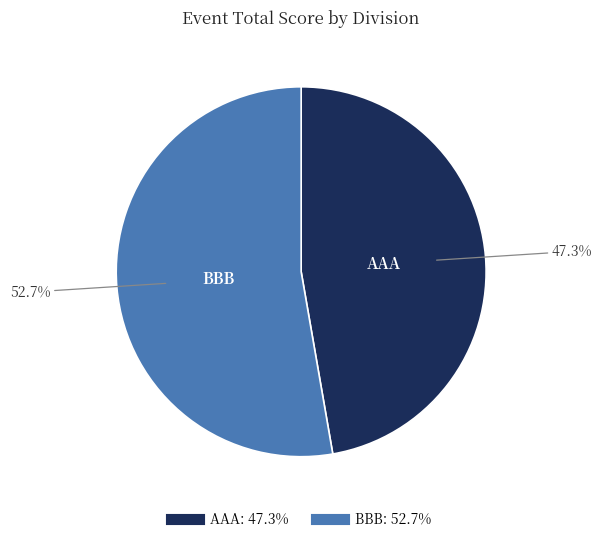

What is the ratio of the value at AAA to the value at BBB?

0.9